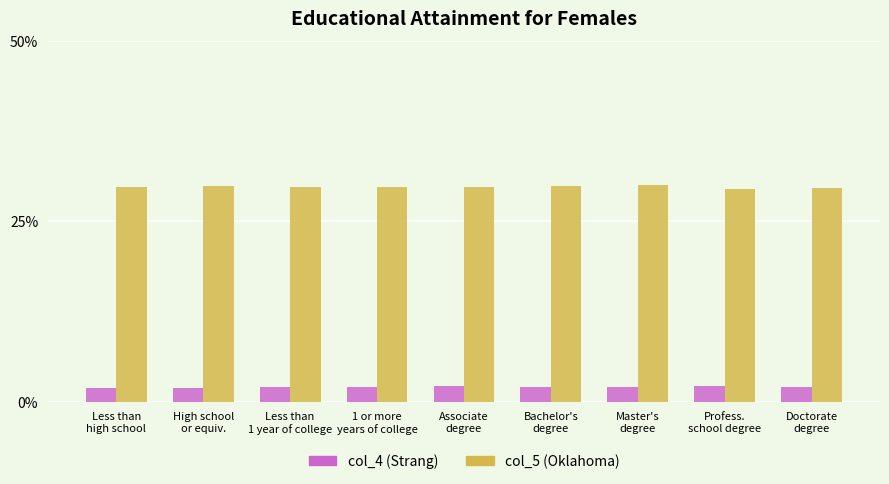

At how many categories does at least one series exceed 11?

9